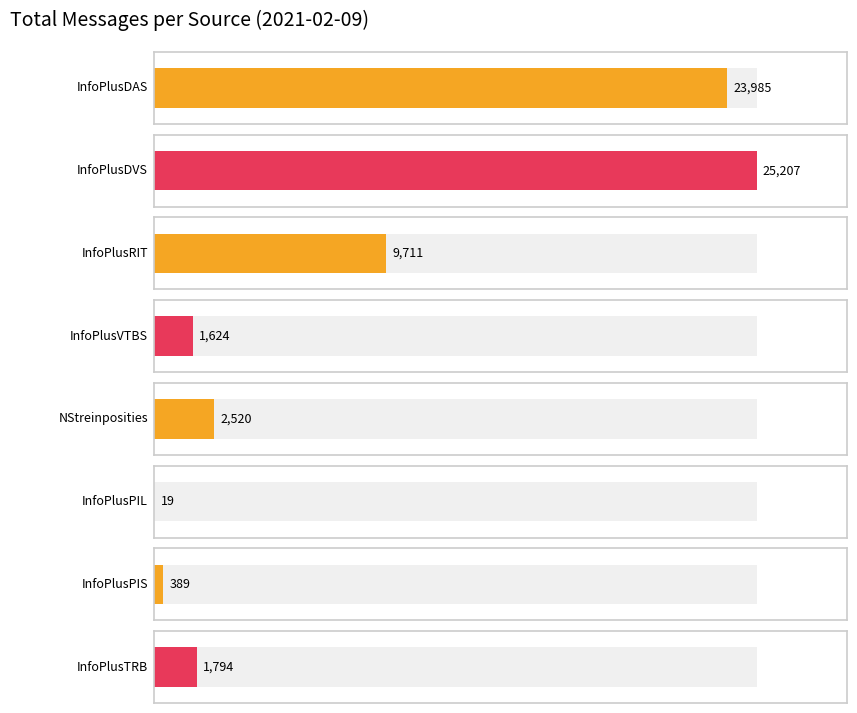

Are the bars horizontal?

Yes